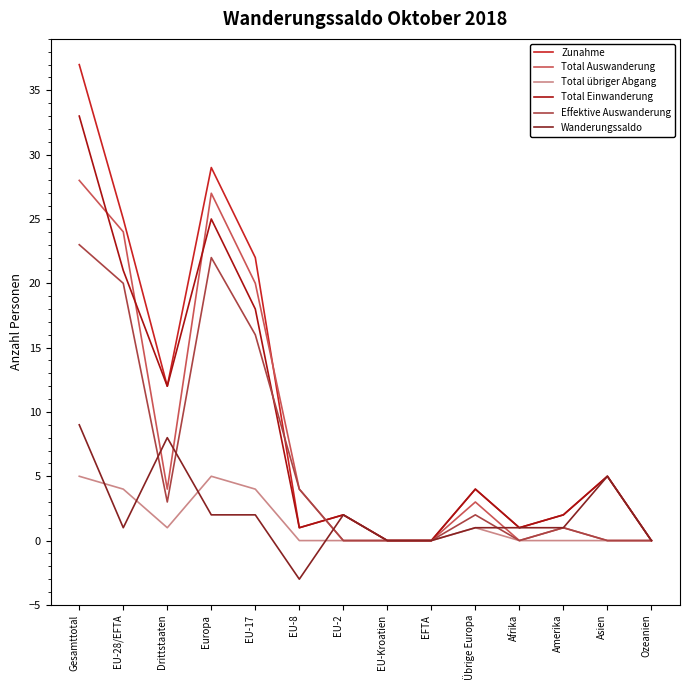

Rank the series by their maximum value, from highest to lowest.

Zunahme, Total Einwanderung, Total Auswanderung, Effektive Auswanderung, Wanderungssaldo, Total übriger Abgang